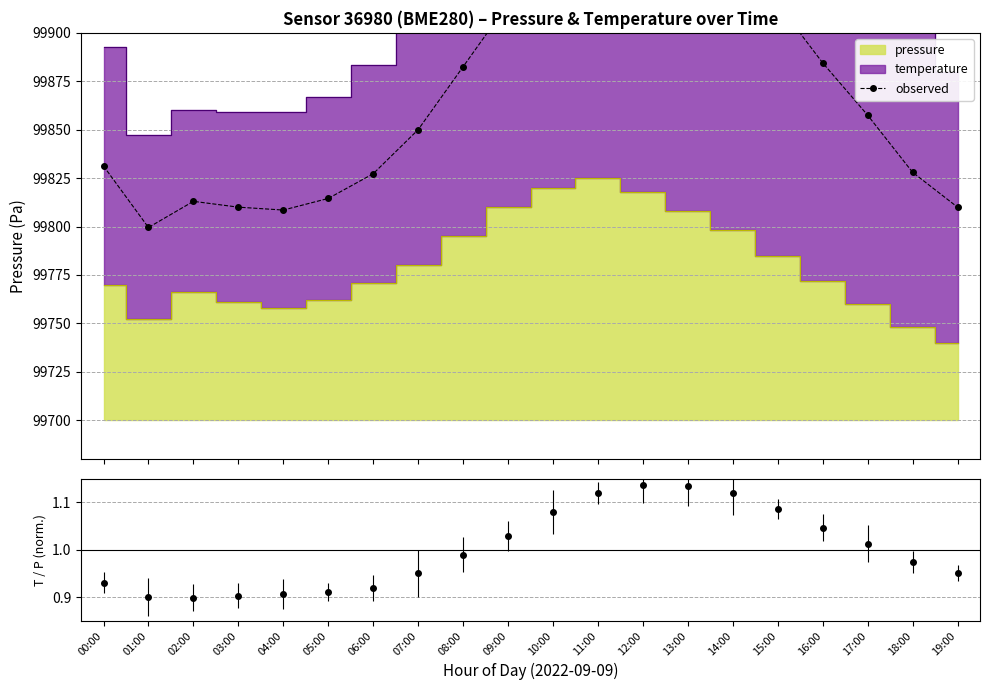

Reading left to right, extract all data points from this chart.

00:00=99831.2	01:00=99799.5	02:00=99813.0	03:00=99810.0	04:00=99808.5	05:00=99814.5	06:00=99827.2	07:00=99850.0	08:00=99882.5	09:00=99915.0	10:00=99947.5	11:00=99970.0	12:00=99970.5	13:00=99959.2	14:00=99943.0	15:00=99915.0	16:00=99884.5	17:00=99857.5	18:00=99828.0	19:00=99810.0